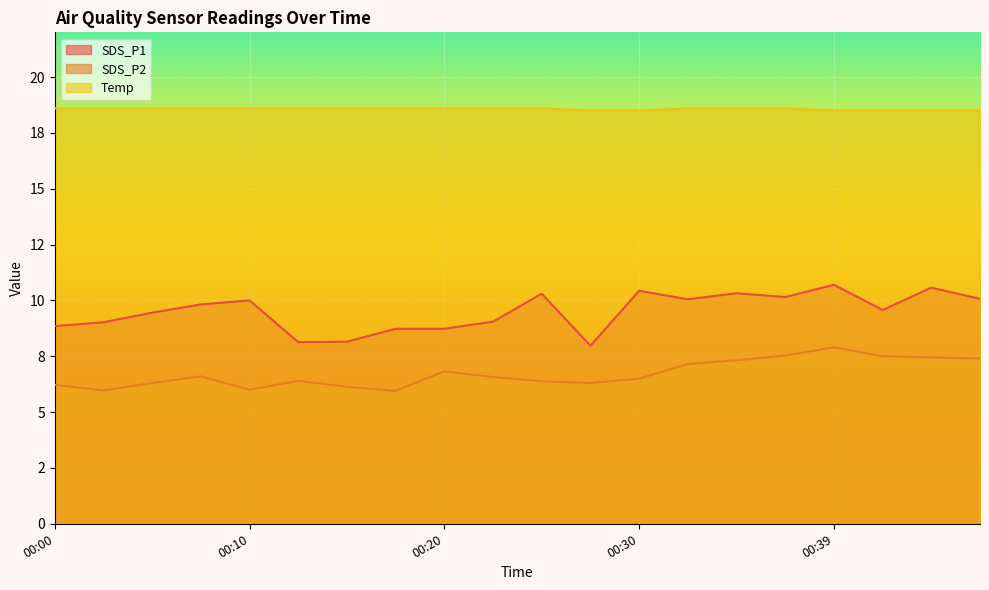

What is the sum of all SDS_P1 values?

190.1